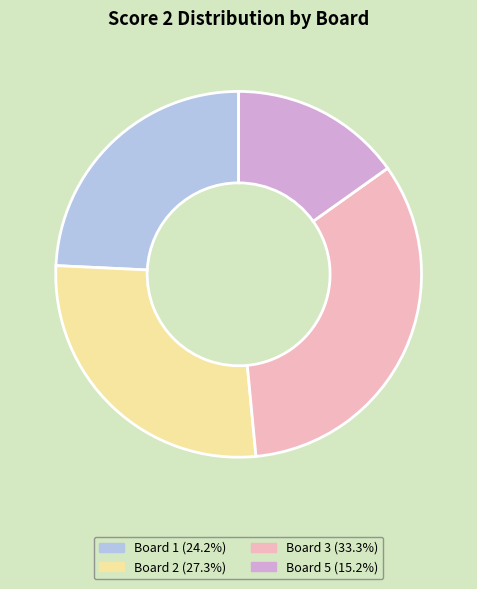

Do Board 1 (24.2%) and Board 5 (15.2%) together represent more than half of the pie?

No